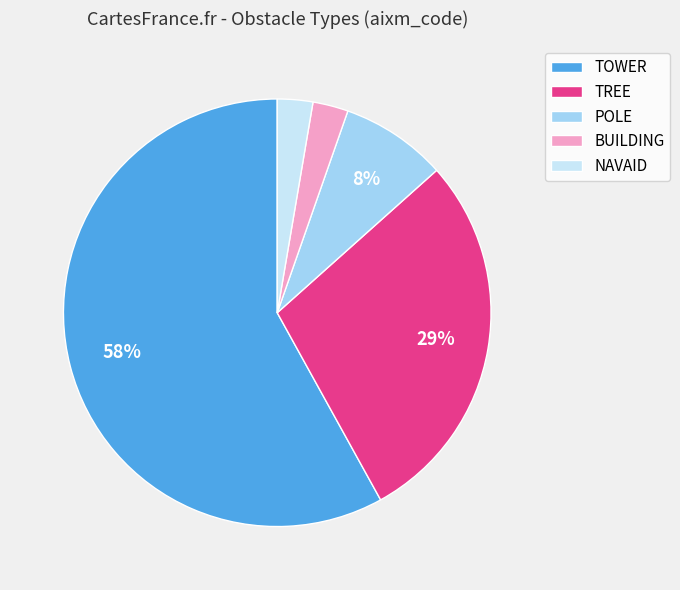

To the nearest percent, what is the average slice percentage?

20%